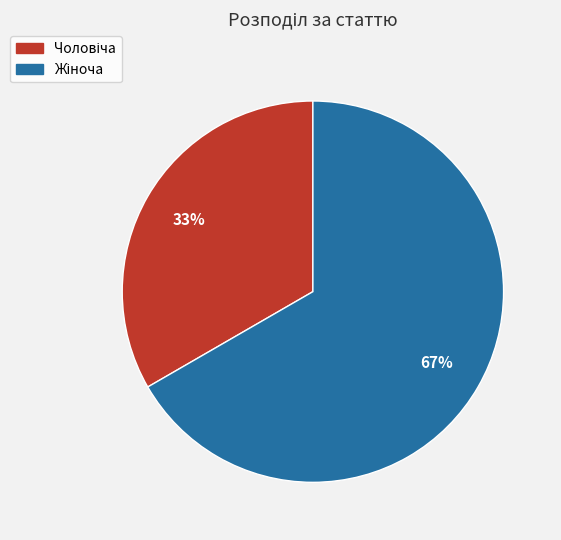

To the nearest percent, what is the average slice percentage?

50%